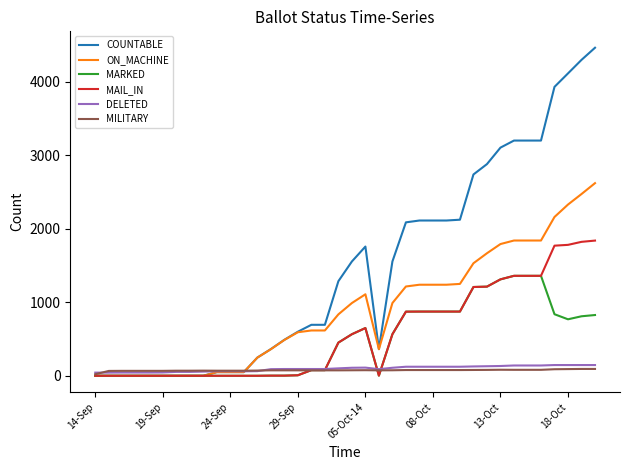

At how many categories does at least one series exceed 3559?

4